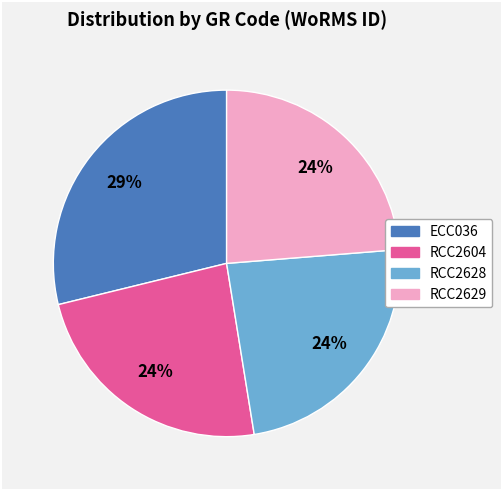

Which category has the biggest portion of the pie?

ECC036